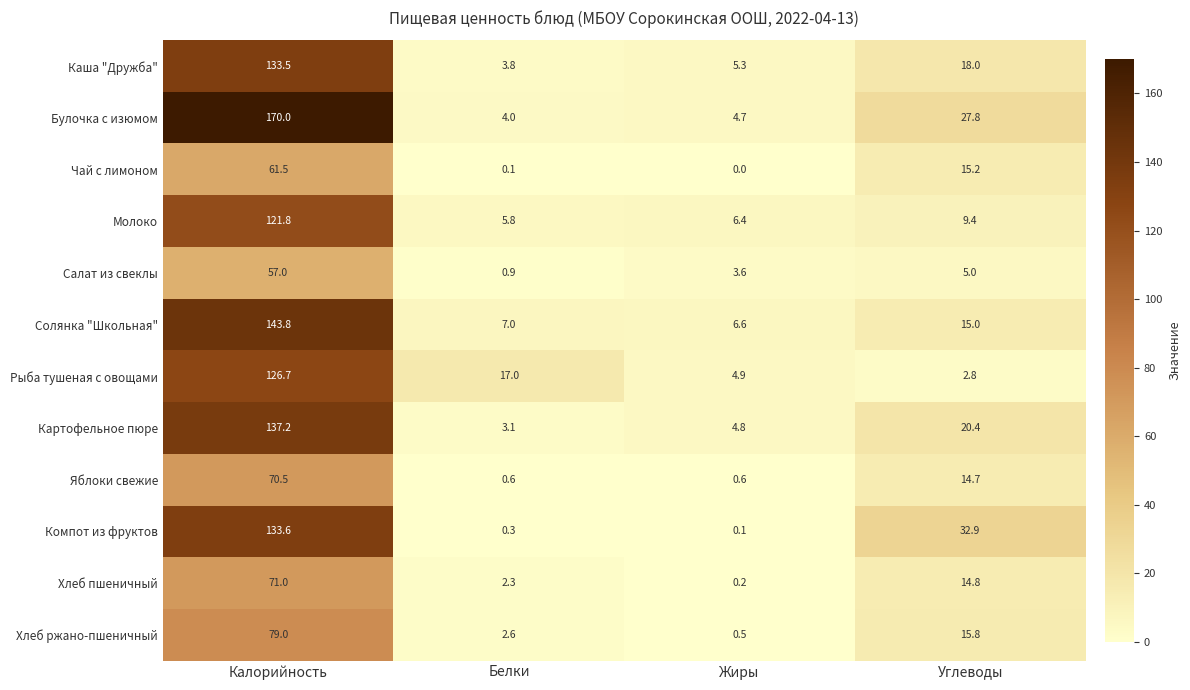

What is the maximum value for Компот из фруктов?

133.6